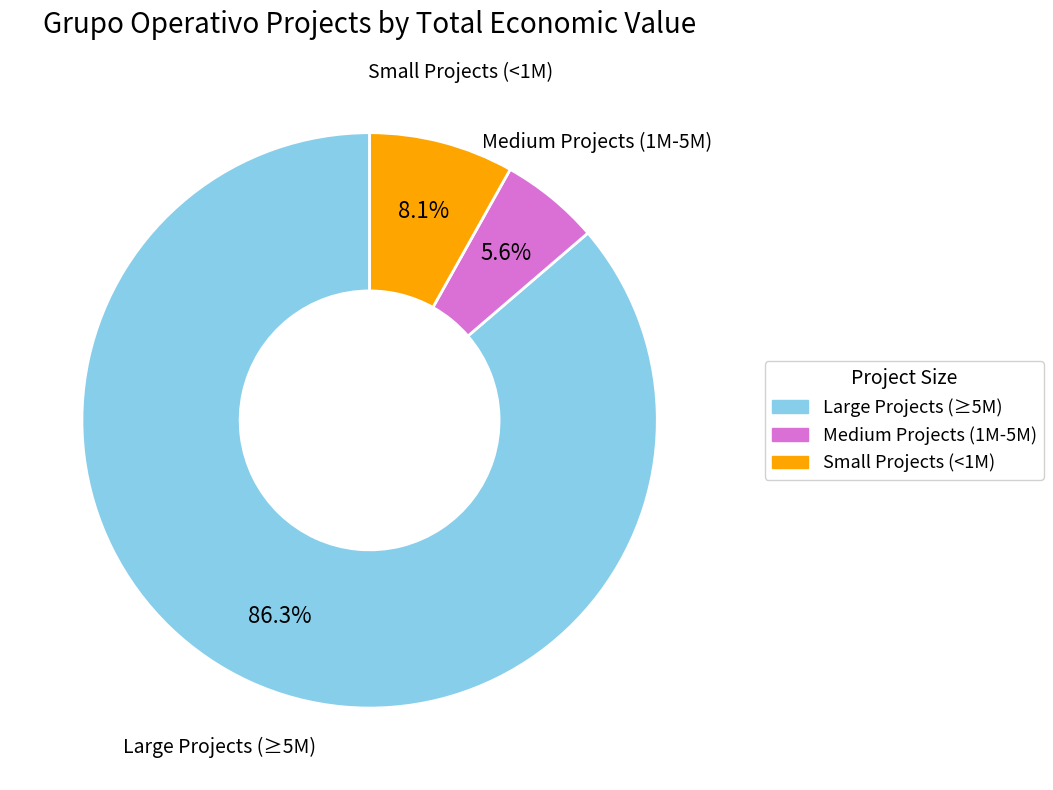

Is there a majority slice in this chart?

Yes